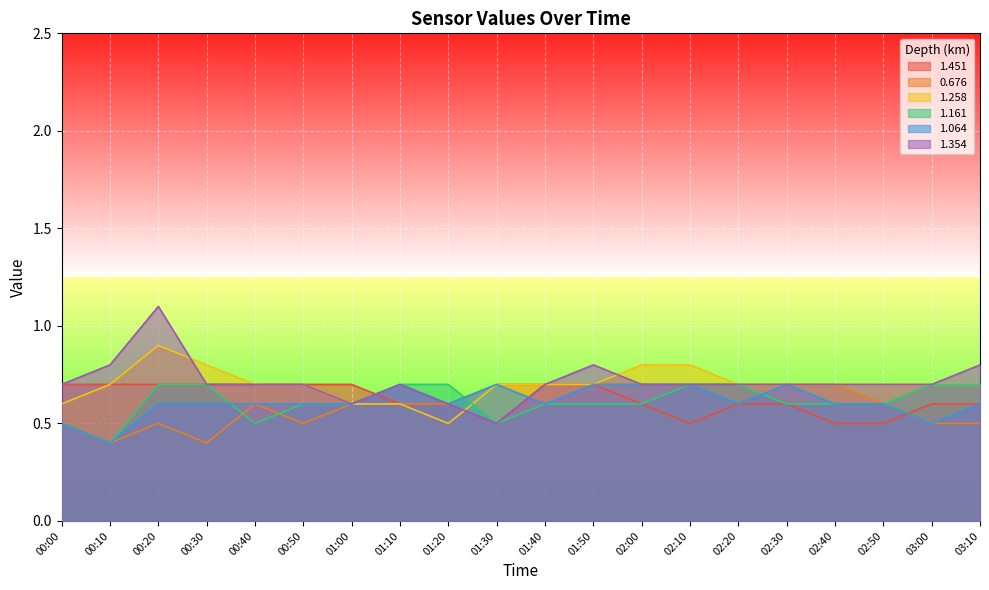

True or false: 1.161 has more than 1 points higher than both neighbors.

False